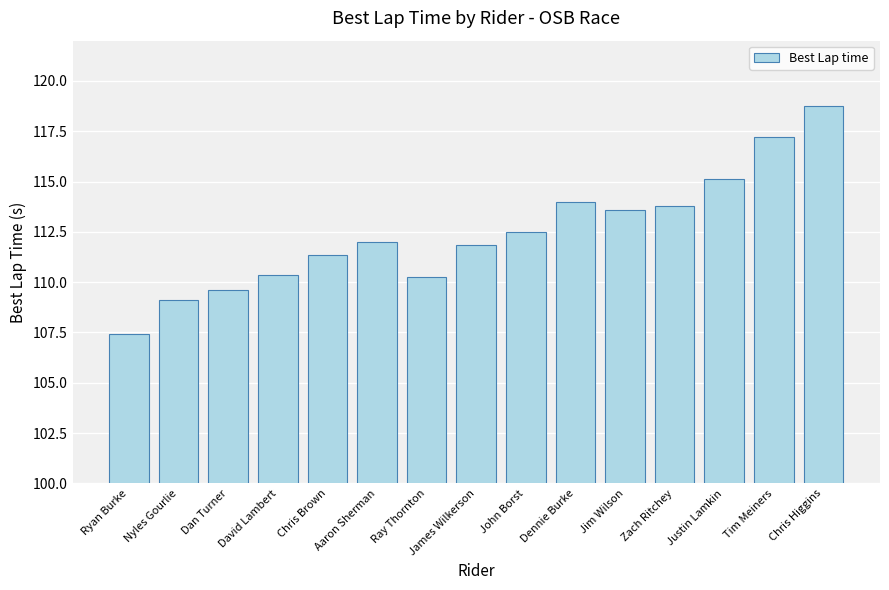

Approximately how many times larger is the value at Dan Turner compared to Jim Wilson?

1.0